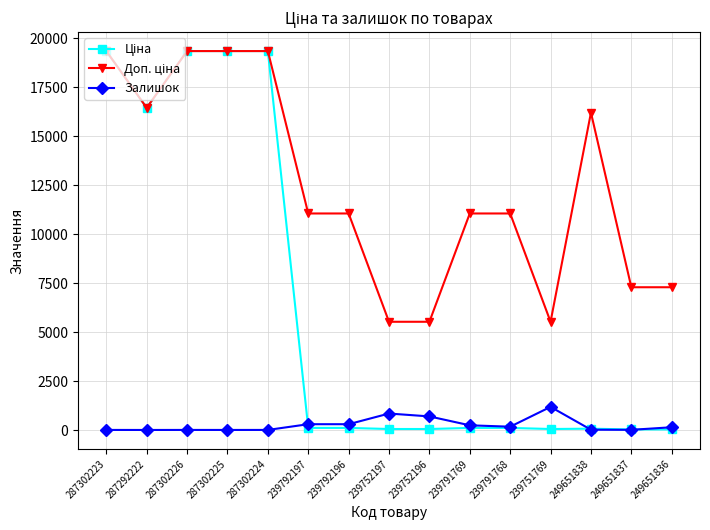

What is the greatest value displayed?

19343.1